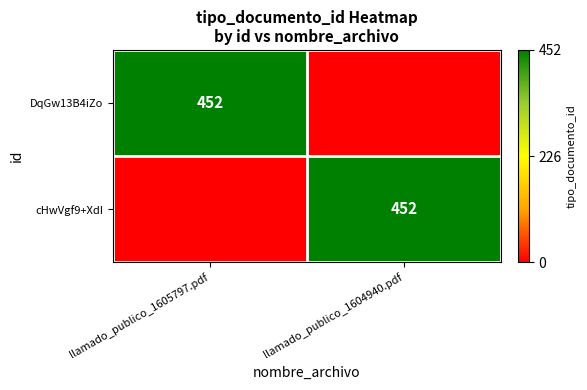

The value of cHwVgf9+XdI at llamado_publico_1604940.pdf is 285. True or false?

False